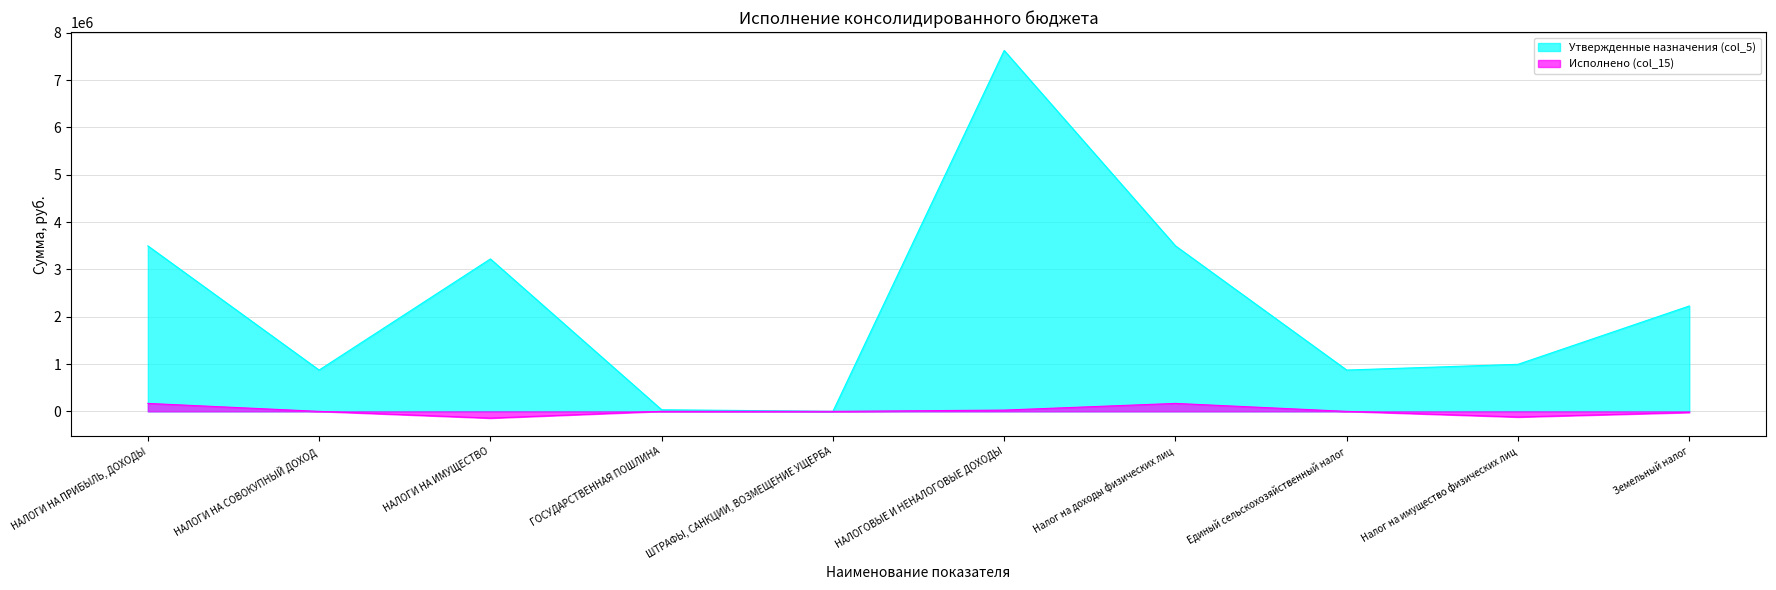

Which category has the highest value across all series?

НАЛОГОВЫЕ И НЕНАЛОГОВЫЕ ДОХОДЫ